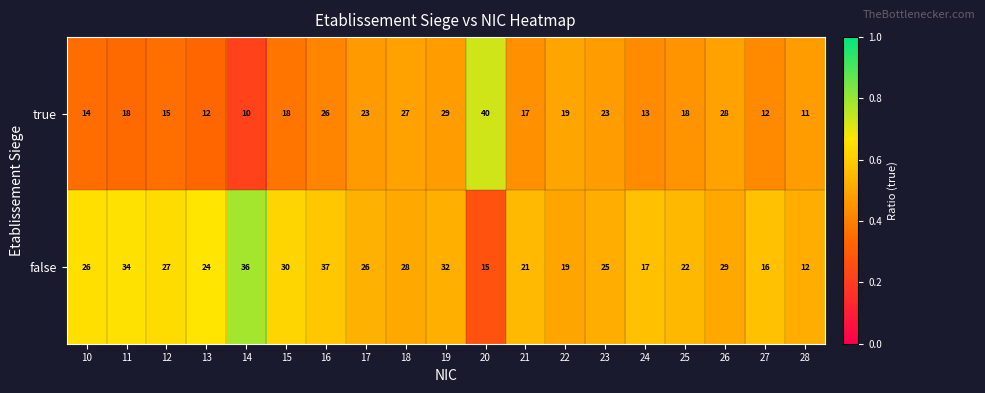

What is the total value across all series at 25?

40